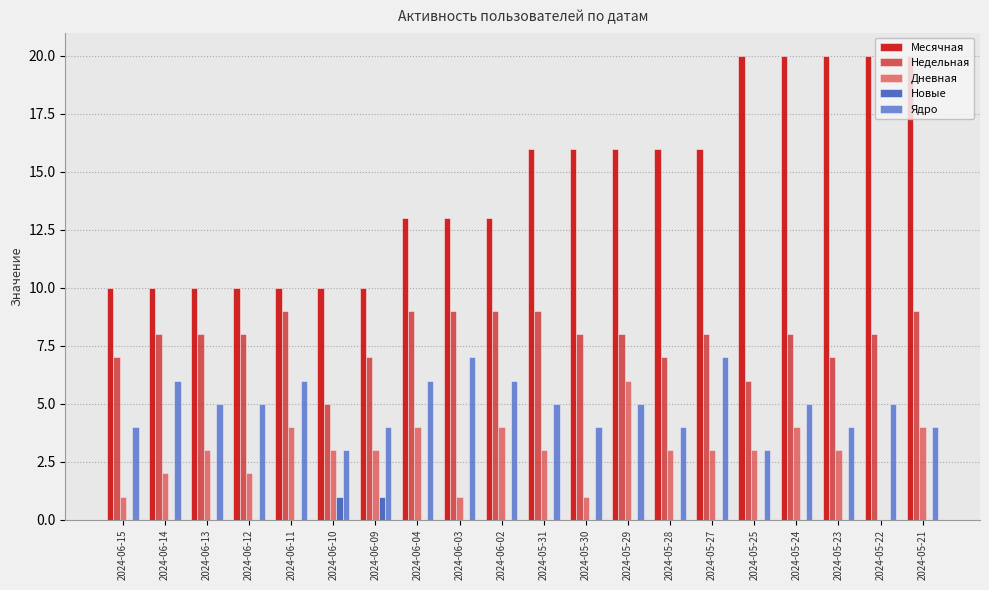

The value of Новые at 2024-05-27 is -1. True or false?

False